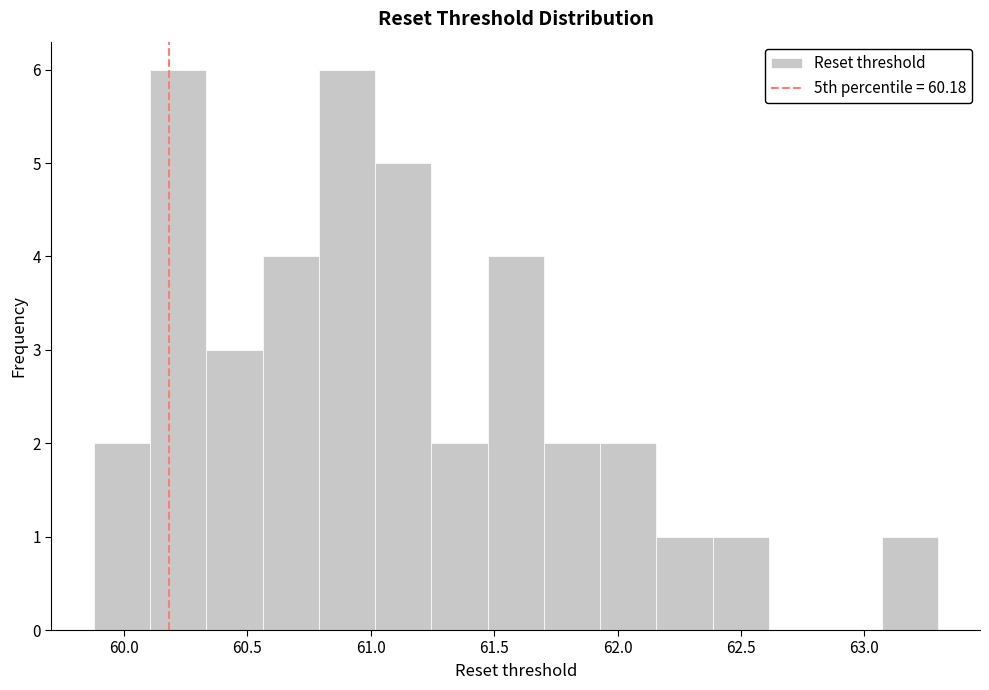

Reading left to right, list every bar in this chart as the range it spans on the x-axis followed by its height. Neither the bar edges nor the heights are printed on the chart, so give them approximately, as read against the axes.

59.90 to 60.10: 2
60.10 to 60.35: 6
60.35 to 60.55: 3
60.55 to 60.80: 4
60.80 to 61.00: 6
61.00 to 61.25: 5
61.25 to 61.45: 2
61.45 to 61.70: 4
61.70 to 61.95: 2
61.95 to 62.15: 2
62.15 to 62.40: 1
62.40 to 62.60: 1
62.60 to 62.85: 0
62.85 to 63.05: 0
63.05 to 63.30: 1